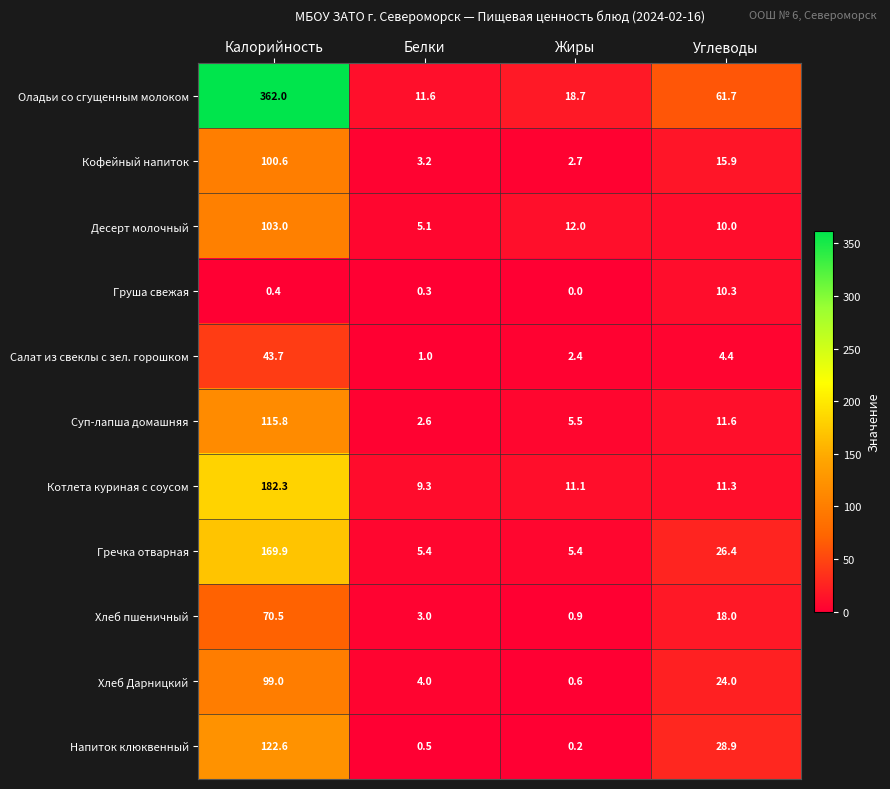

Rank the series at Углеводы from highest to lowest value.

Оладьи со сгущенным молоком, Напиток клюквенный, Гречка отварная, Хлеб Дарницкий, Хлеб пшеничный, Кофейный напиток, Суп-лапша домашняя, Котлета куриная с соусом, Груша свежая, Десерт молочный, Салат из свеклы с зел. горошком